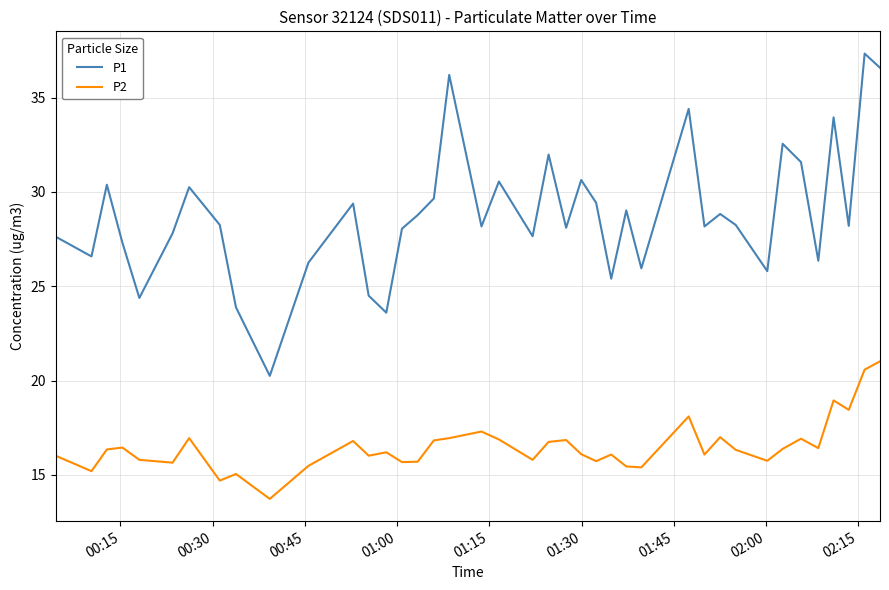

What is the average value of the P1 series?

28.8